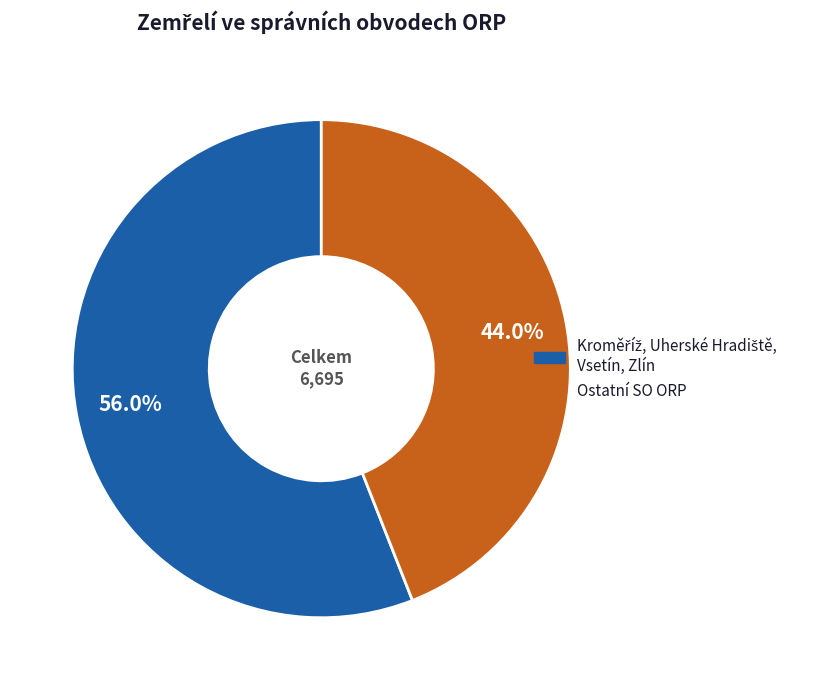

To the nearest percent, what is the difference between the largest and smallest slice percentages?

12%